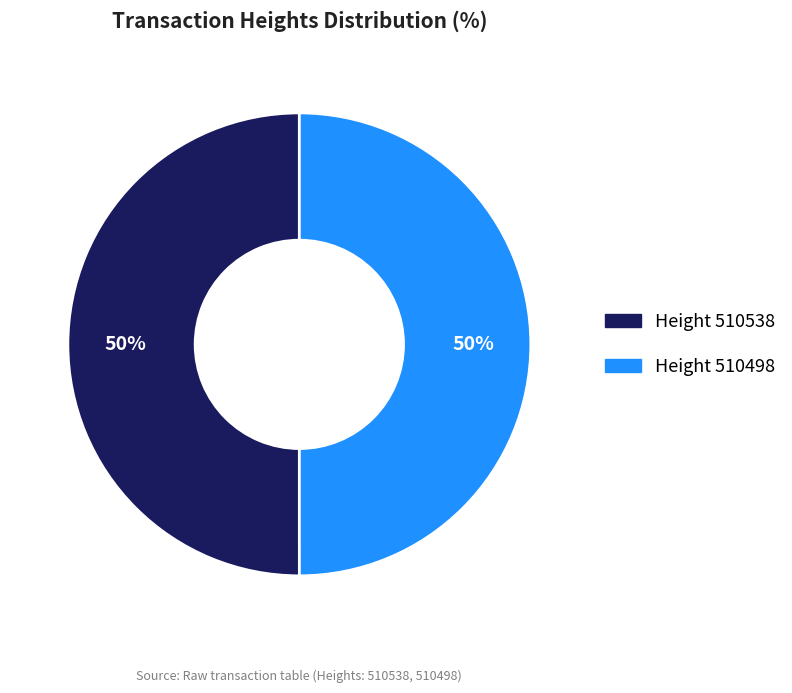

Is it true that Height 510538 is 64% of the pie?

False